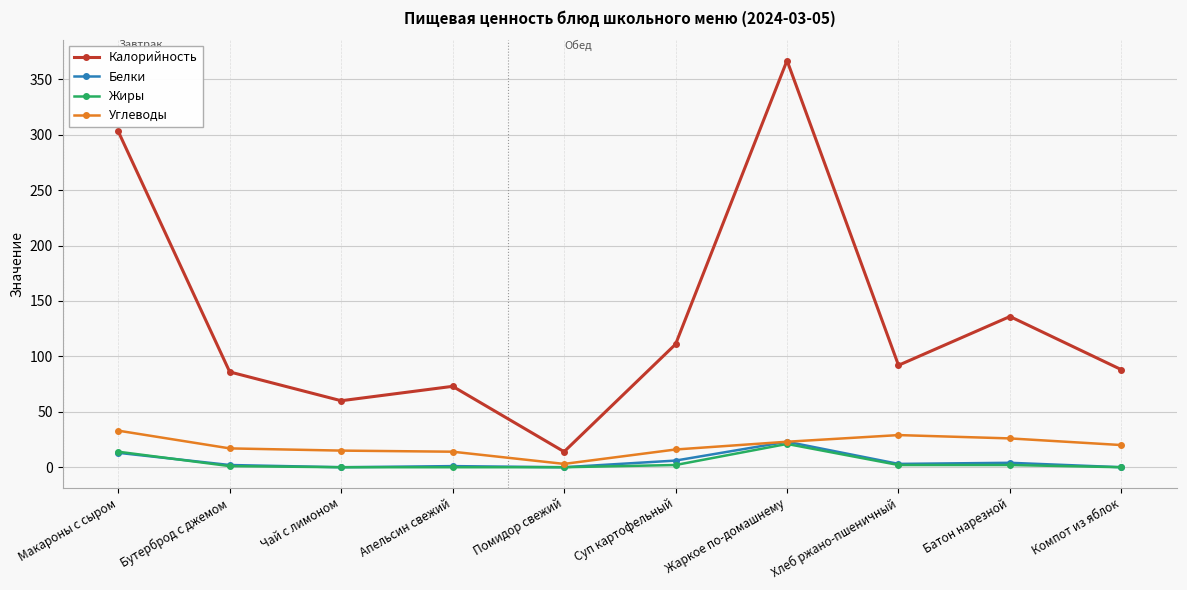

Between Суп картофельный and Жаркое по-домашнему, which series saw the biggest shift?

Калорийность